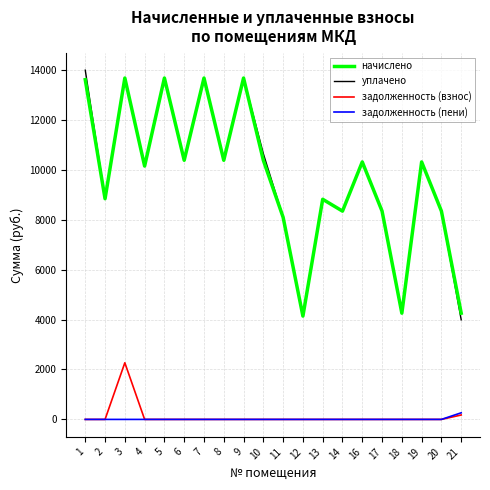

What are all the series names shown in the legend?

начислено, уплачено, задолженность (взнос), задолженность (пени)